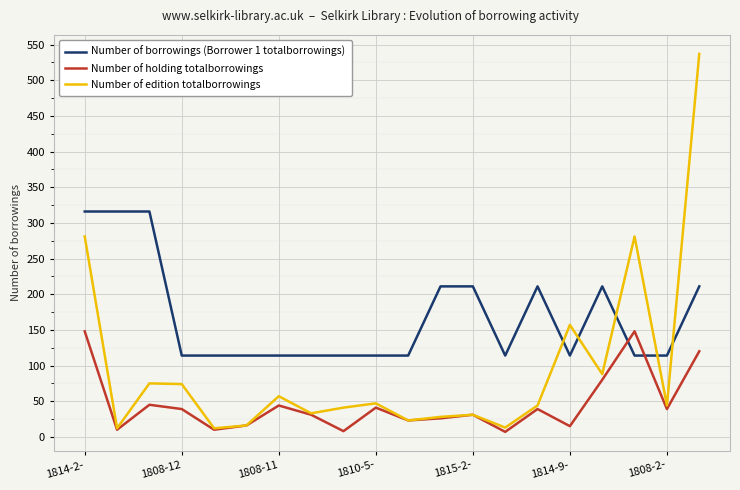

How many times do Number of holding totalborrowings and Number of borrowings (Borrower 1 totalborrowings) cross each other?

2